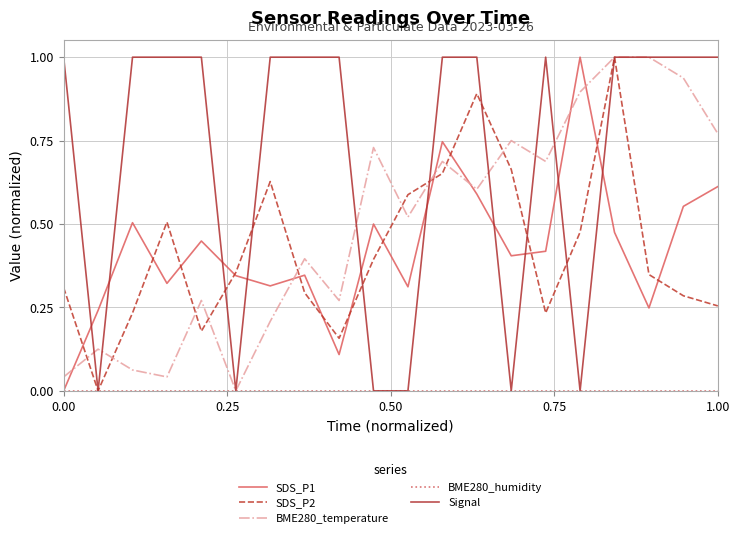

What is the maximum value for SDS_P1?

1.0